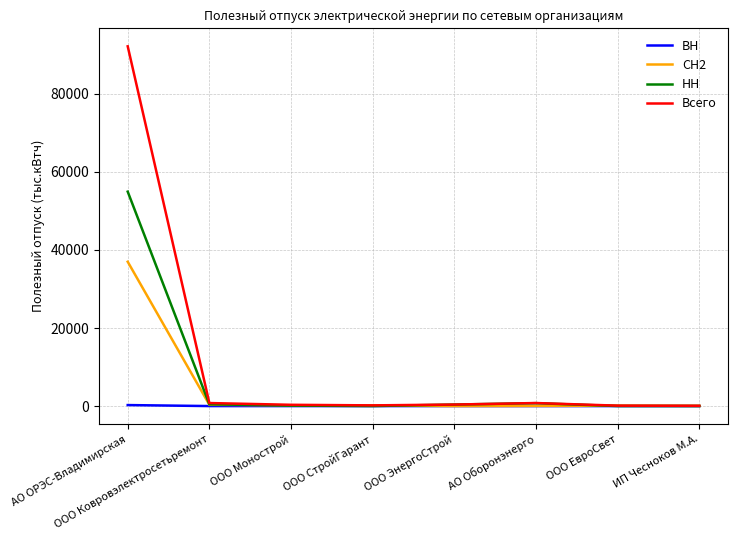

Which series has the largest total across all categories?

Всего